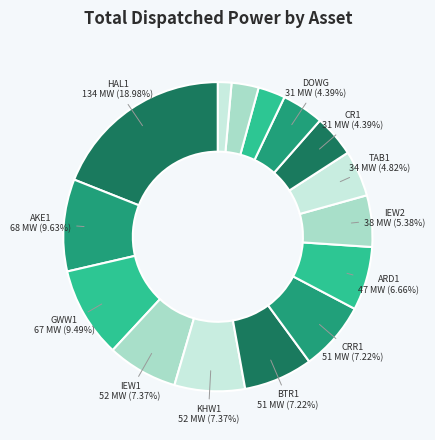

Count the number of slices in the pie.

15